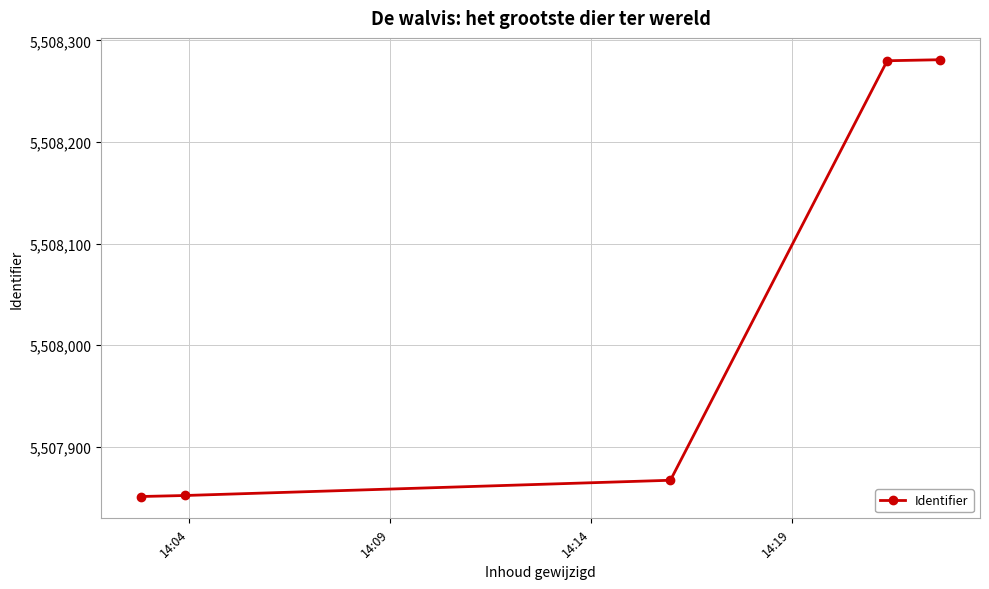

How many values are below 5507867?

2